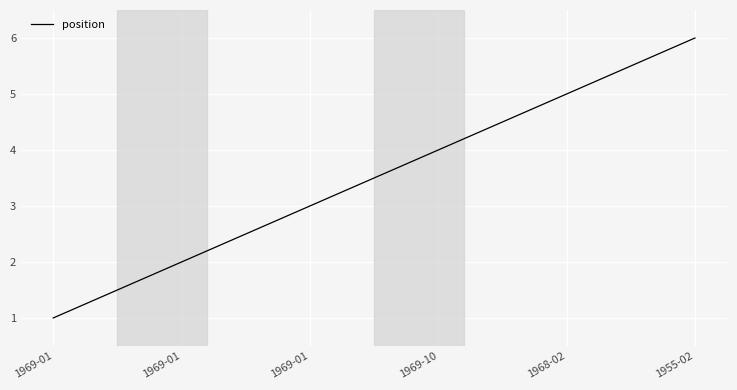

True or false: there are more than 2 points higher than both neighbors.

False